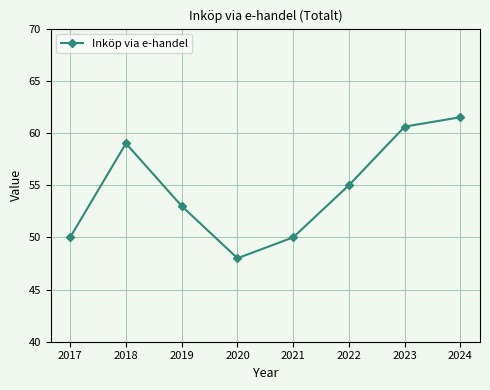

Count the number of data series in this chart.

1